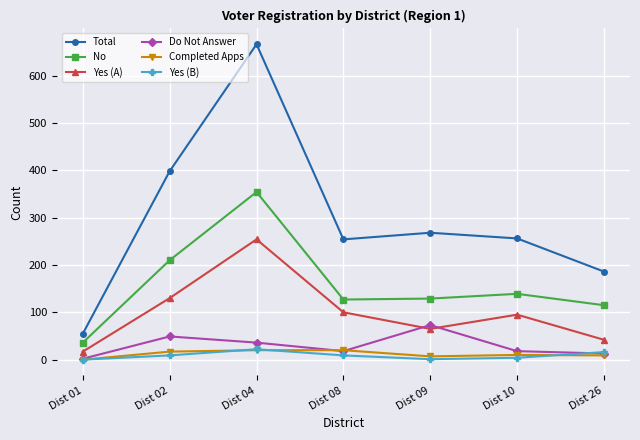

Which series has the largest range (max minus min)?

Total